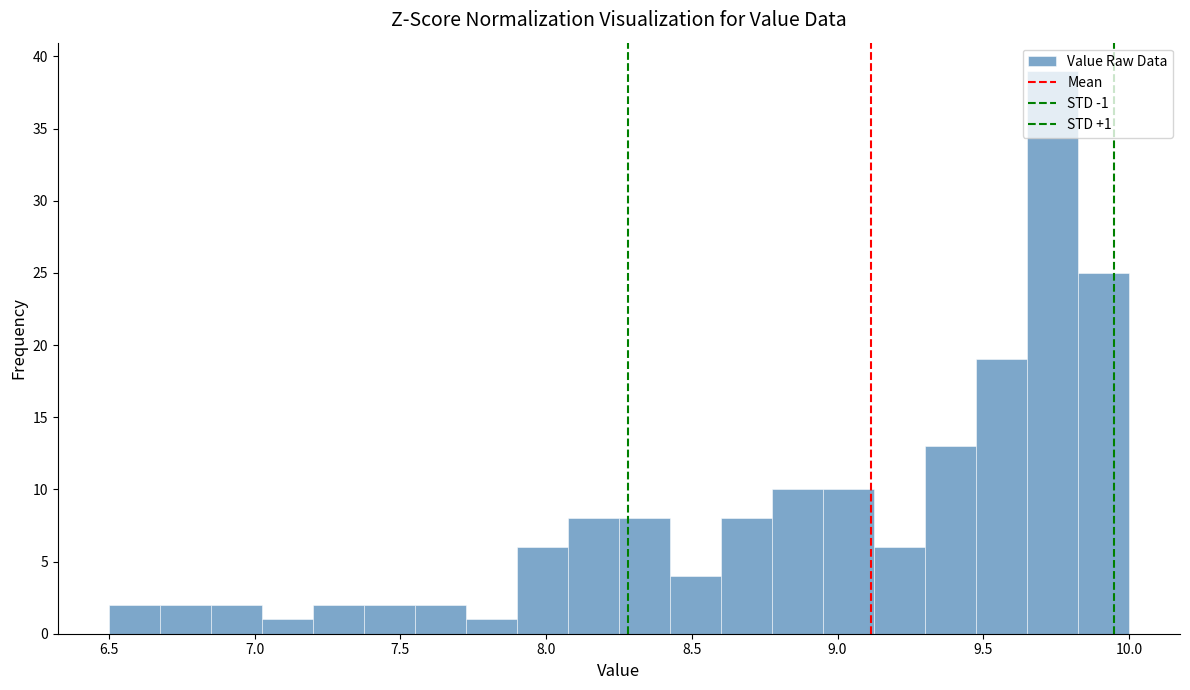

Around what value on the x-axis is the tallest bar? Give the approximate position of its centre, as read against the axis.

9.75